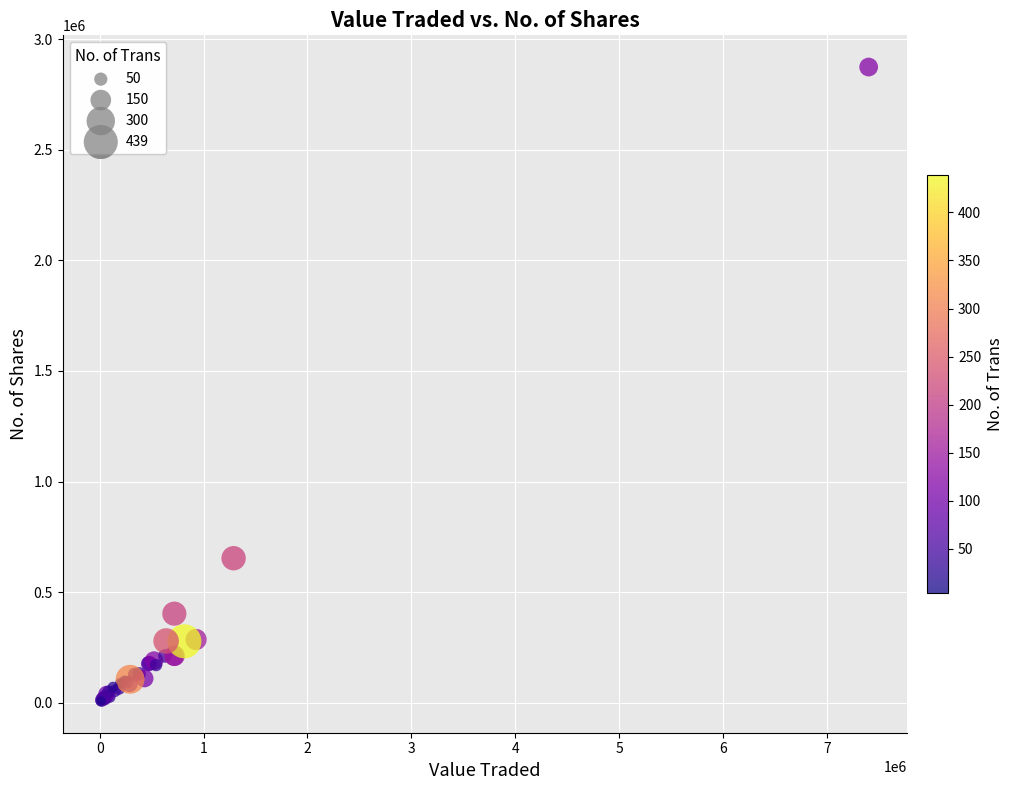

What Y value in the scatter plot is closest to 1440907?

653219